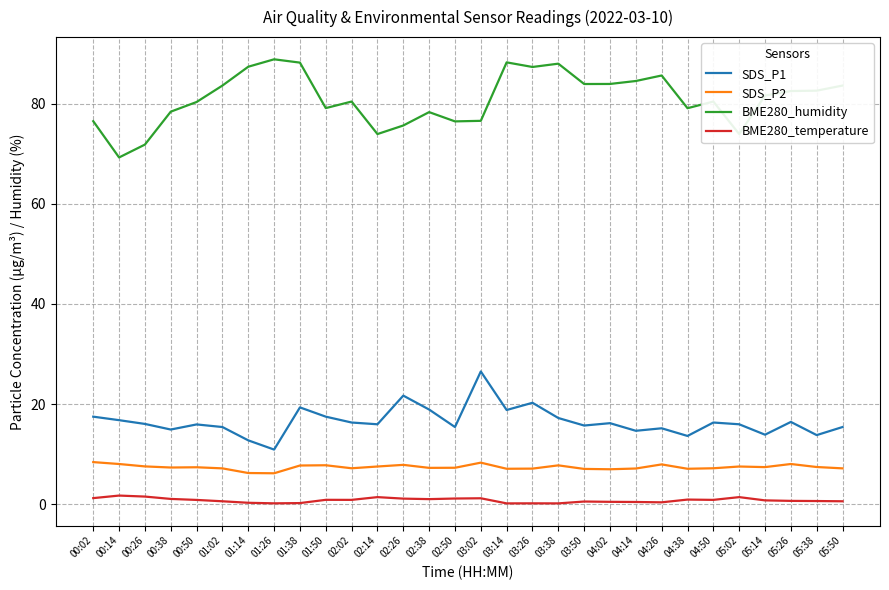

The SDS_P1 series shows 16.4 at 05:26. True or false?

True